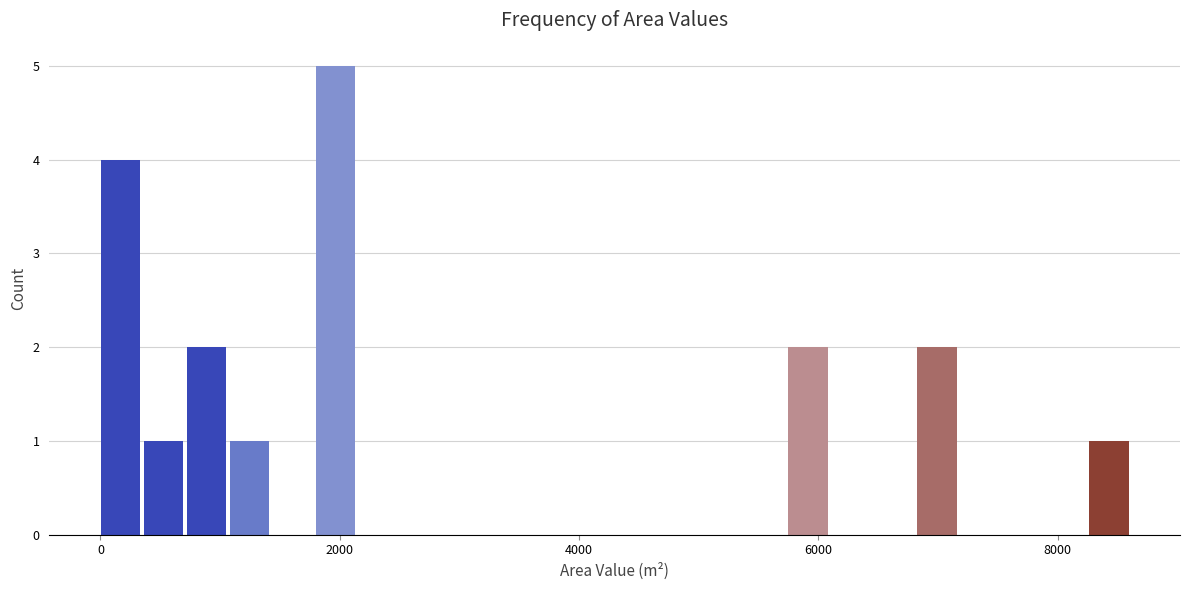

Read against the x-axis, roughly where is the centre of the tallest bar?

2000